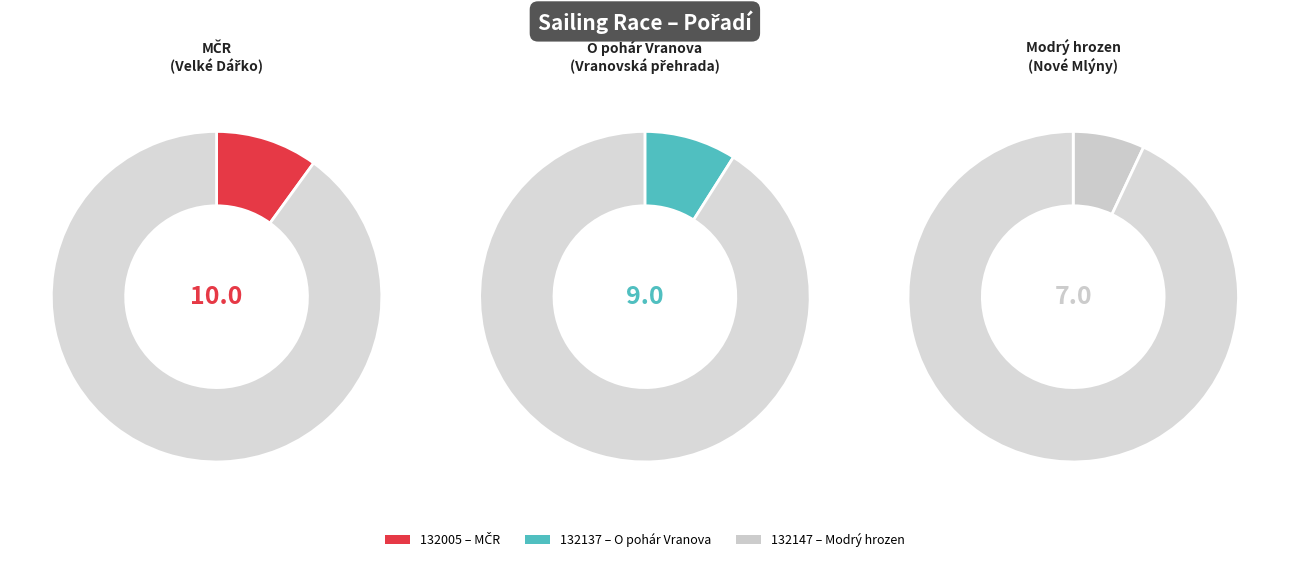

Between 132137 and 132147, which is larger?

132137